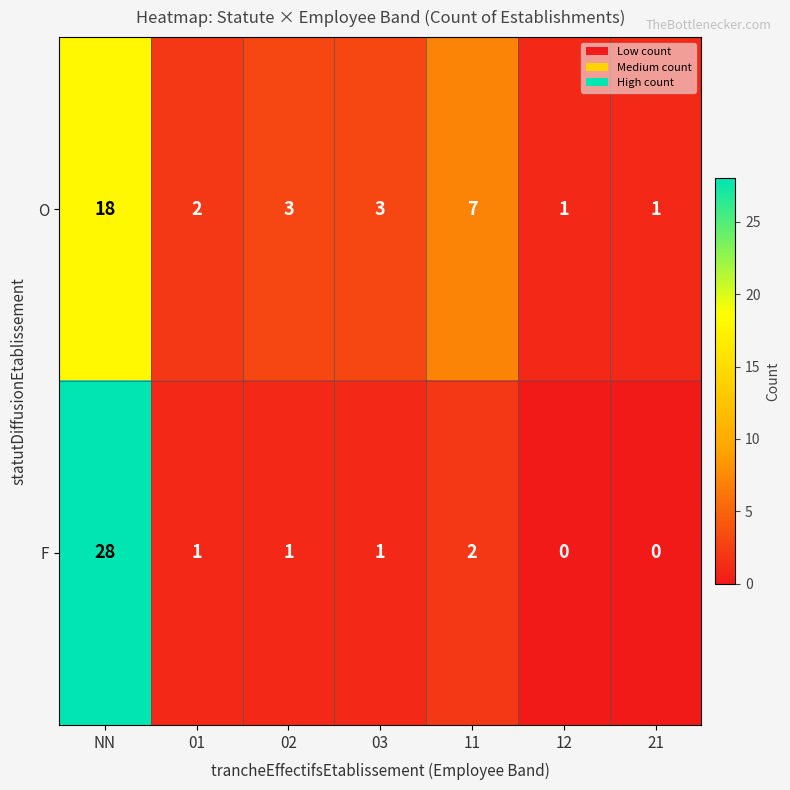

How many distinct data groups are displayed?

2